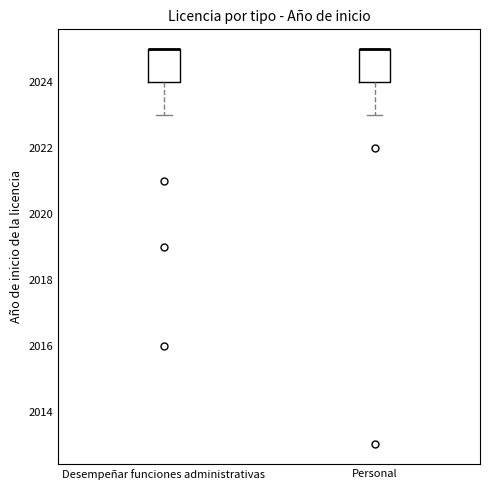

Reading left to right, read every box against the y-axis: the position of its median line, the range the box covers, and the ends of its whiskers. The values are not printed on the chart, so give them approximately, as read against the axis.

Desempeñar funciones administrativas: median 2025 (drawn on the box's upper edge), box 2024 to 2025, whiskers 2023 to 2025
Personal: median 2025 (drawn on the box's upper edge), box 2024 to 2025, whiskers 2023 to 2025